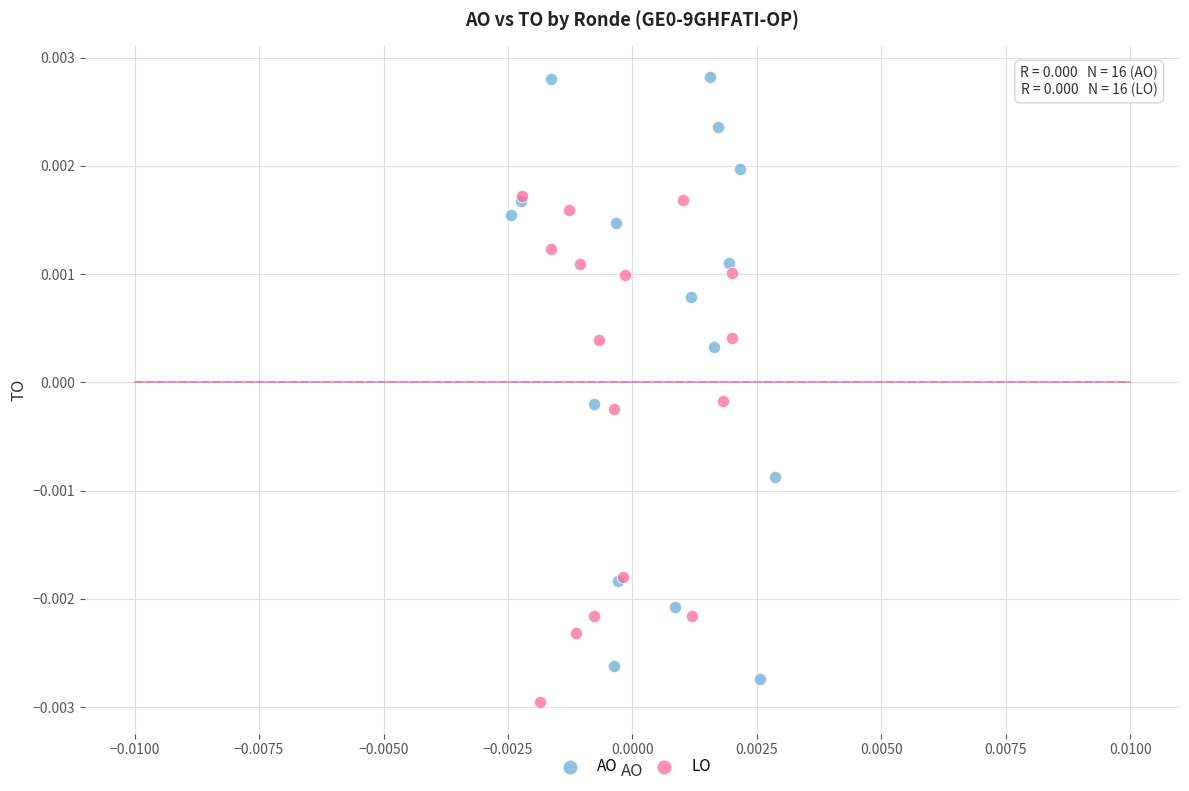

Which series contains the lowest Y value?

LO